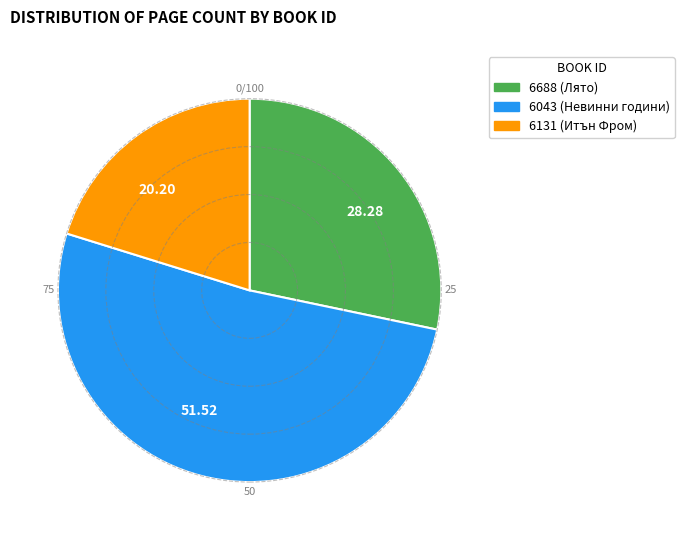

How many slices are in this pie chart?

3